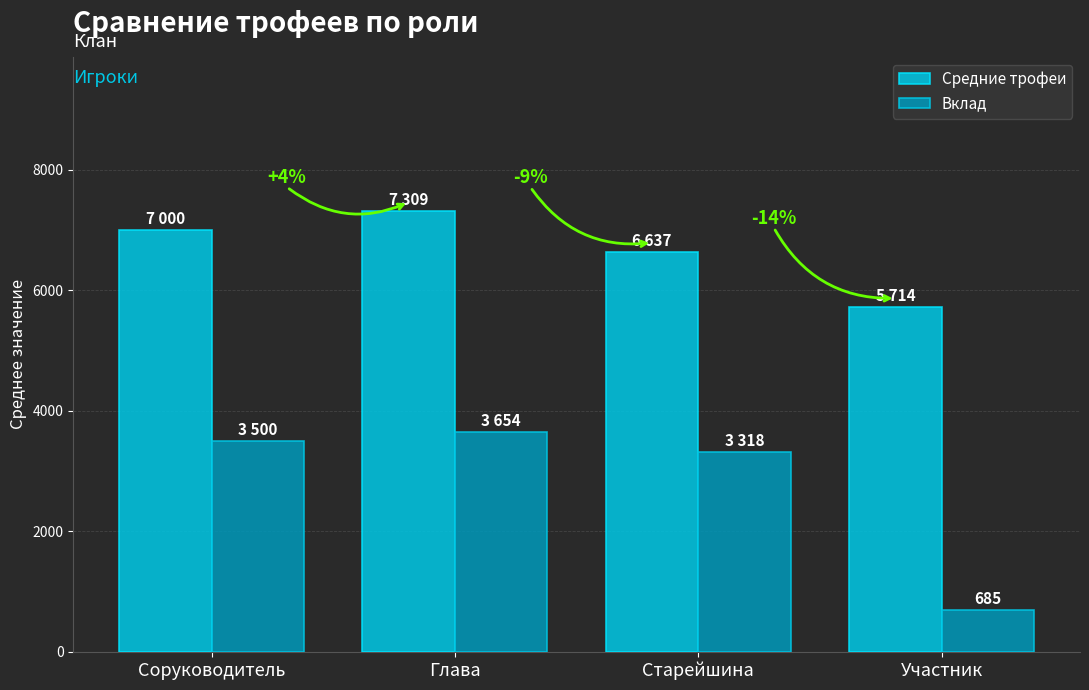

What are all the series names shown in the legend?

Средние трофеи, Вклад